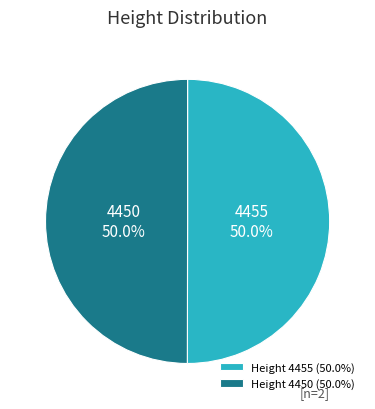

Is it true that 4450 is 37% of the pie?

False